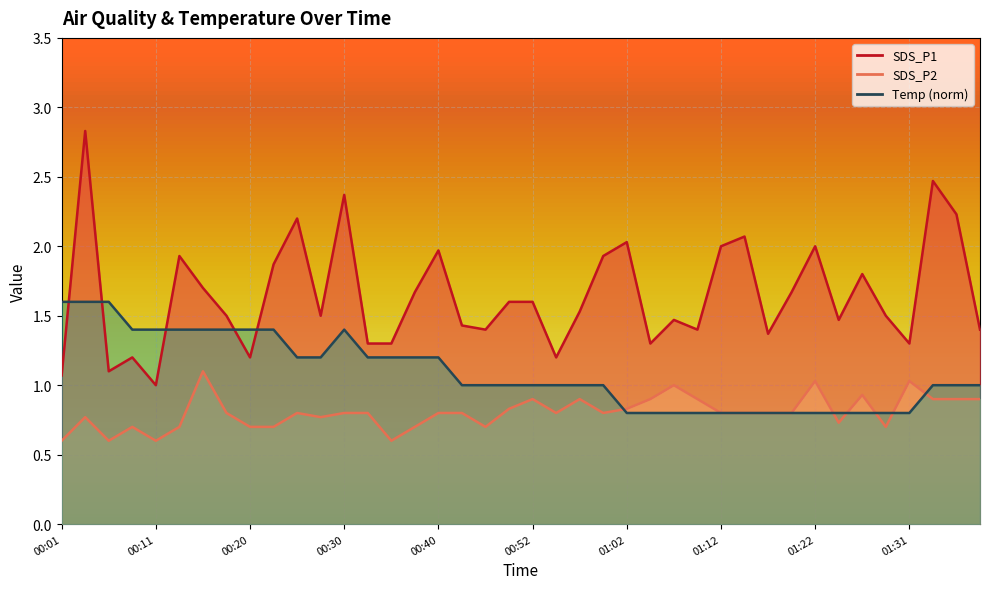

True or false: Temp and SDS_P2 intersect in this chart.

True